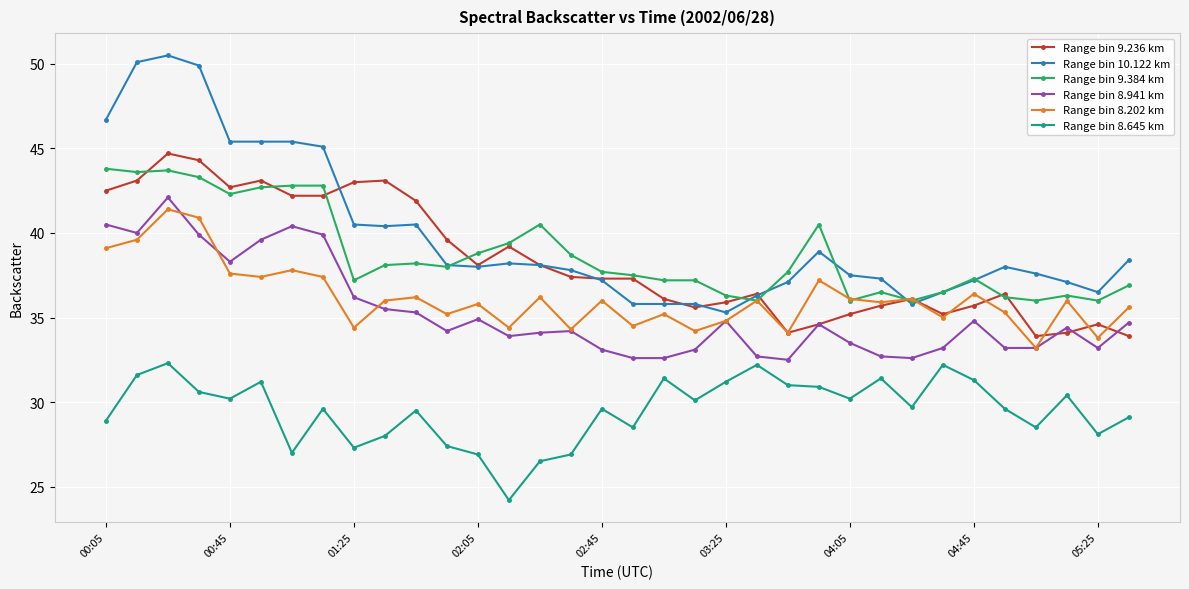

Which series has the widest spread of values?

Range bin 10.122 km